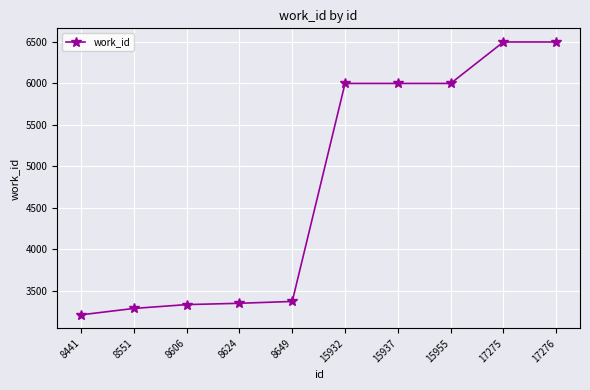

How many lines are shown in the chart?

1